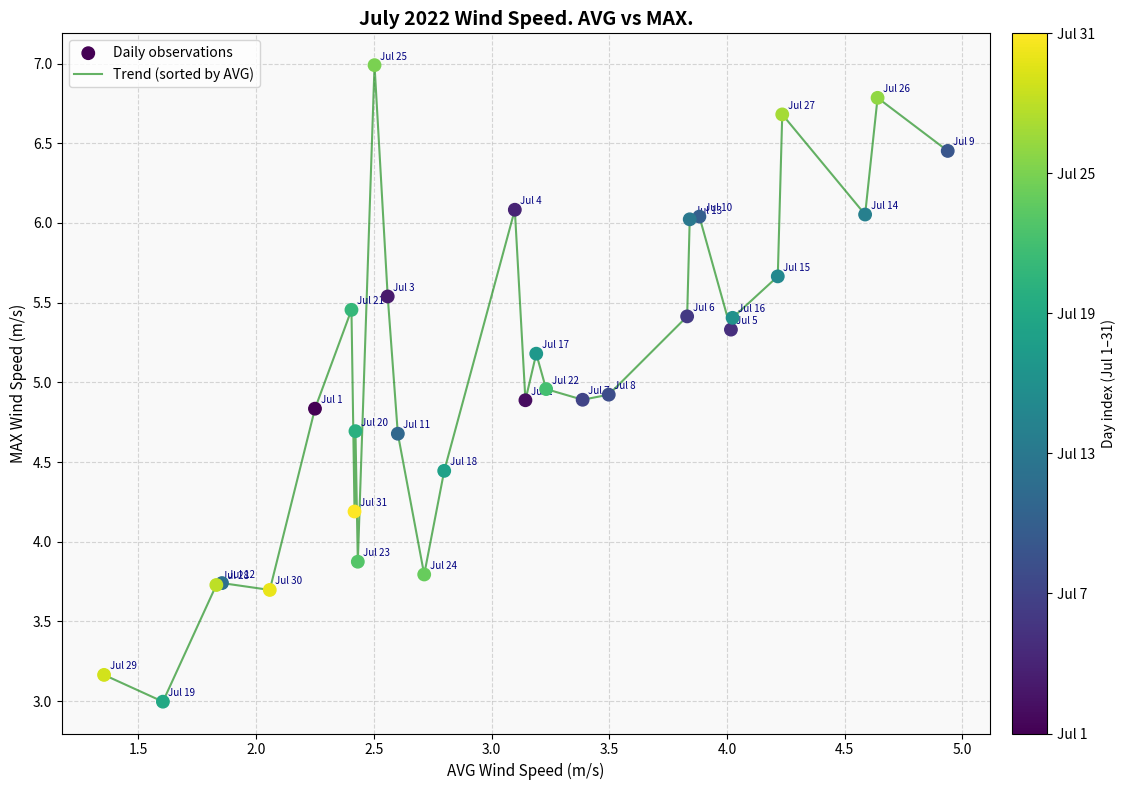

What is the minimum value shown in the chart?

3.0